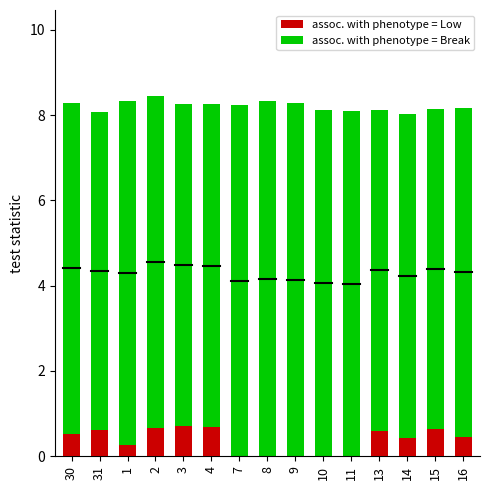

Which category has the lowest value across all series?

7